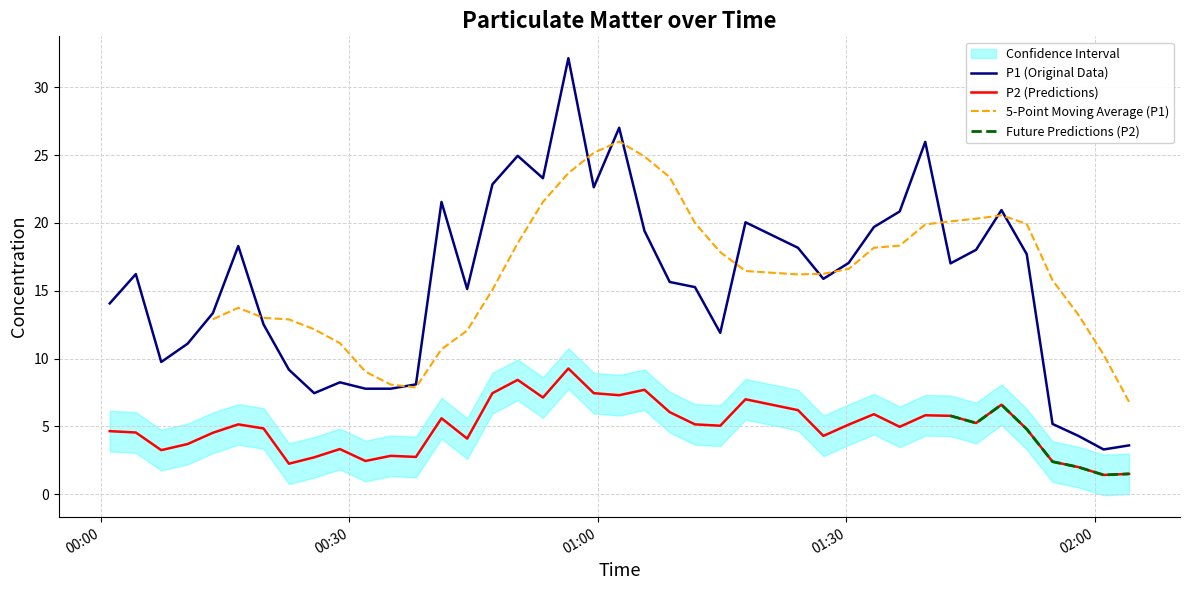

How many values in the P1 series are below 16?

20